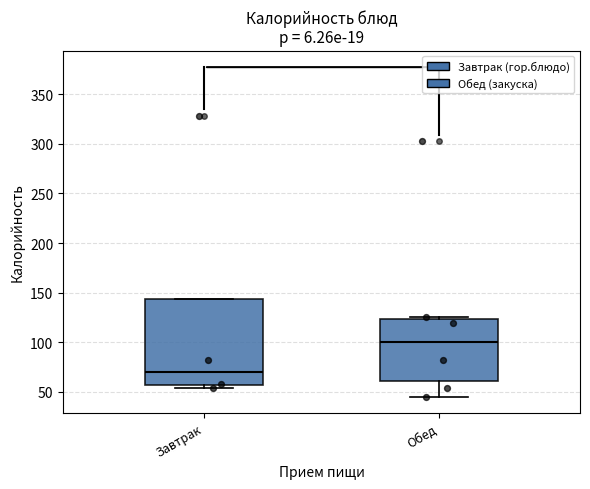

Comparing the boxes themselves (not the whiskers), which one is the tallest?

Завтрак